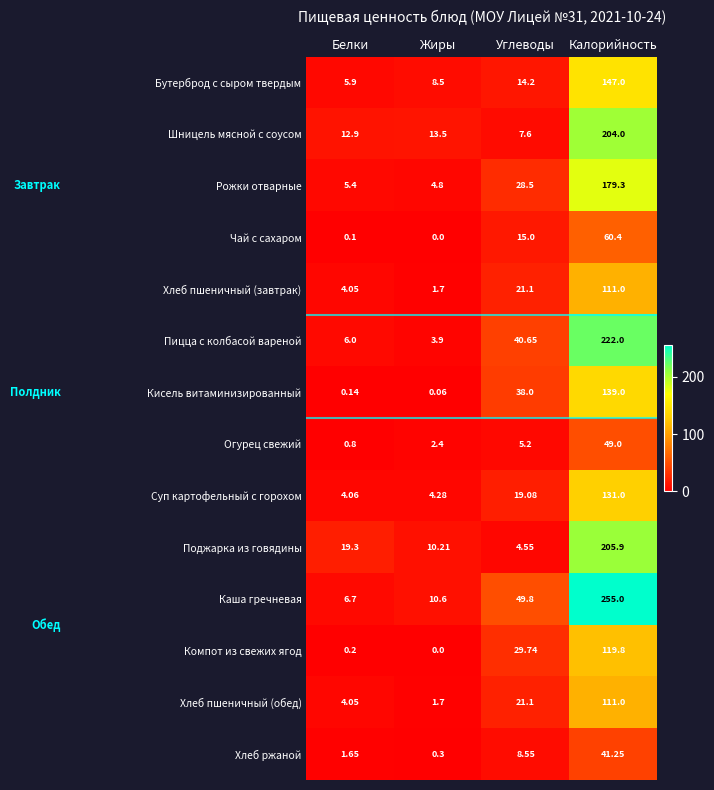

List the labels in order of Чай с сахаром value, largest first.

Калорийность, Углеводы, Белки, Жиры